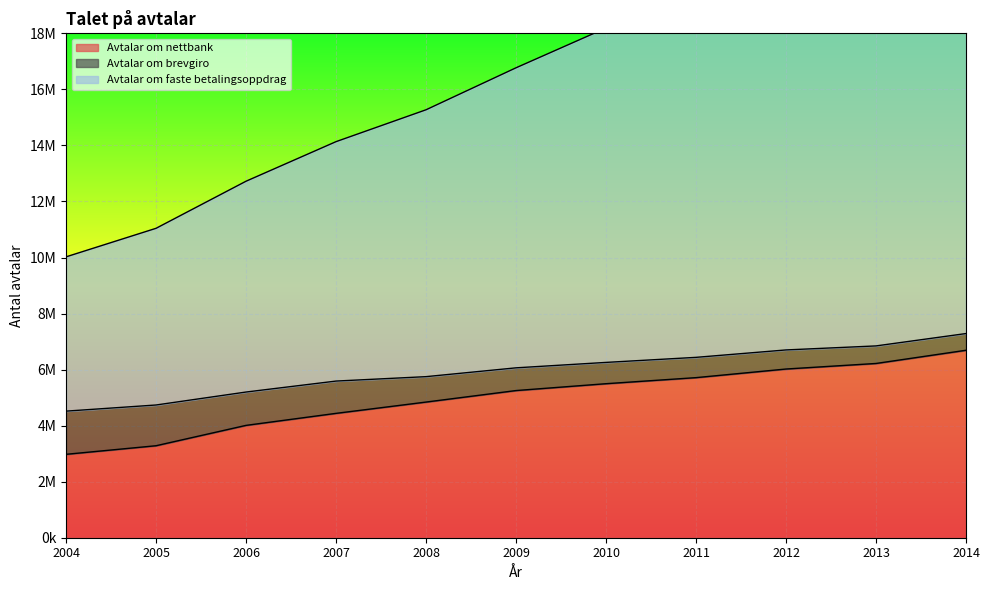

At which category is the sum across all series the highest?

2014